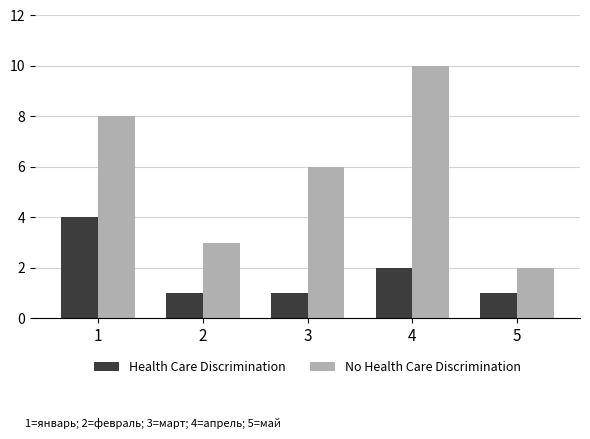

Read the No Health Care Discrimination value at 3.

6